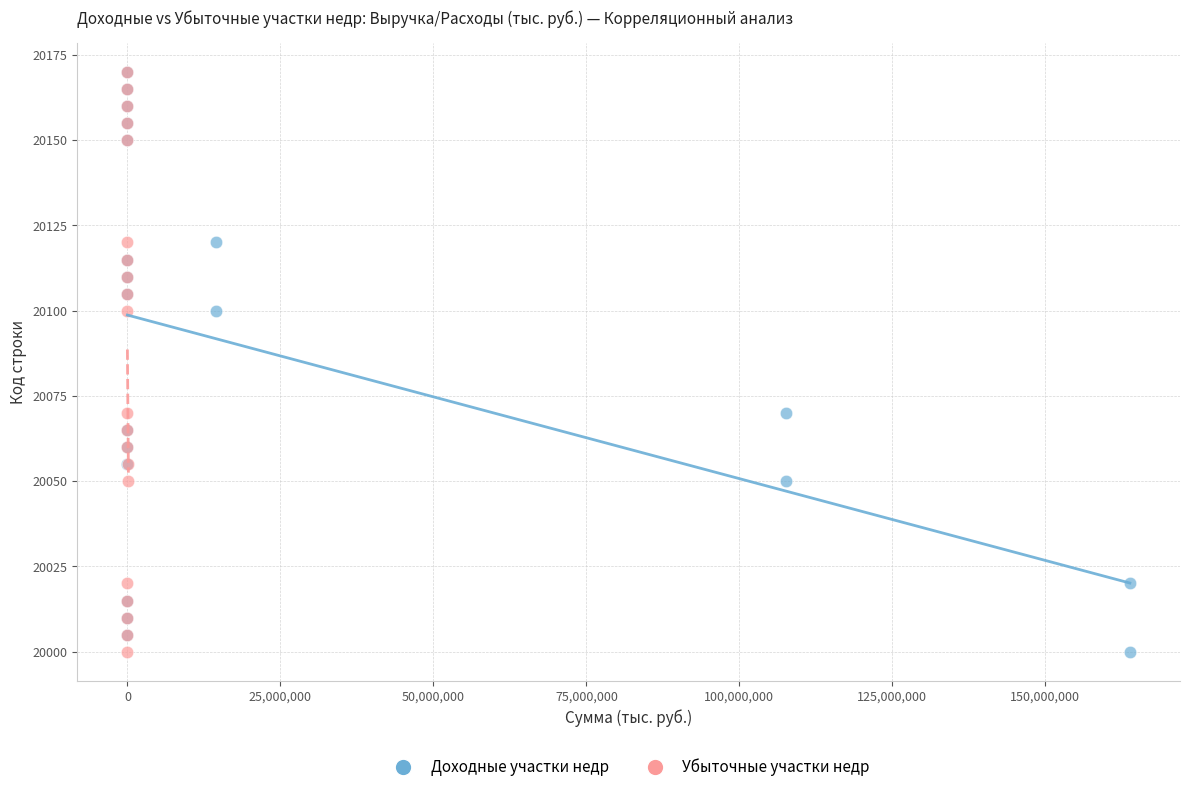

What are all the series names shown in the legend?

Доходные участки недр, Убыточные участки недр